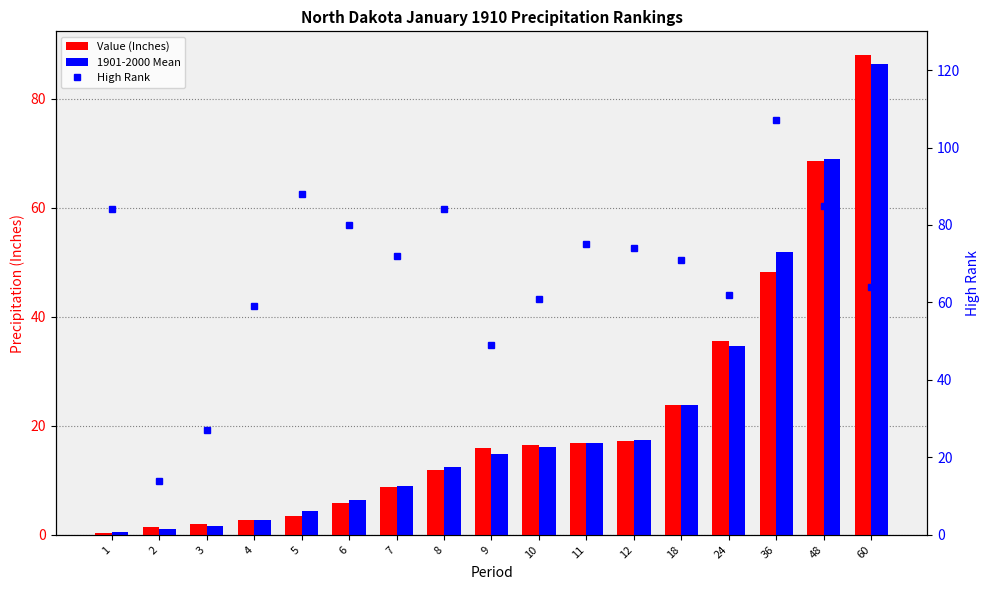

Read the High Rank value at 6.

80.0